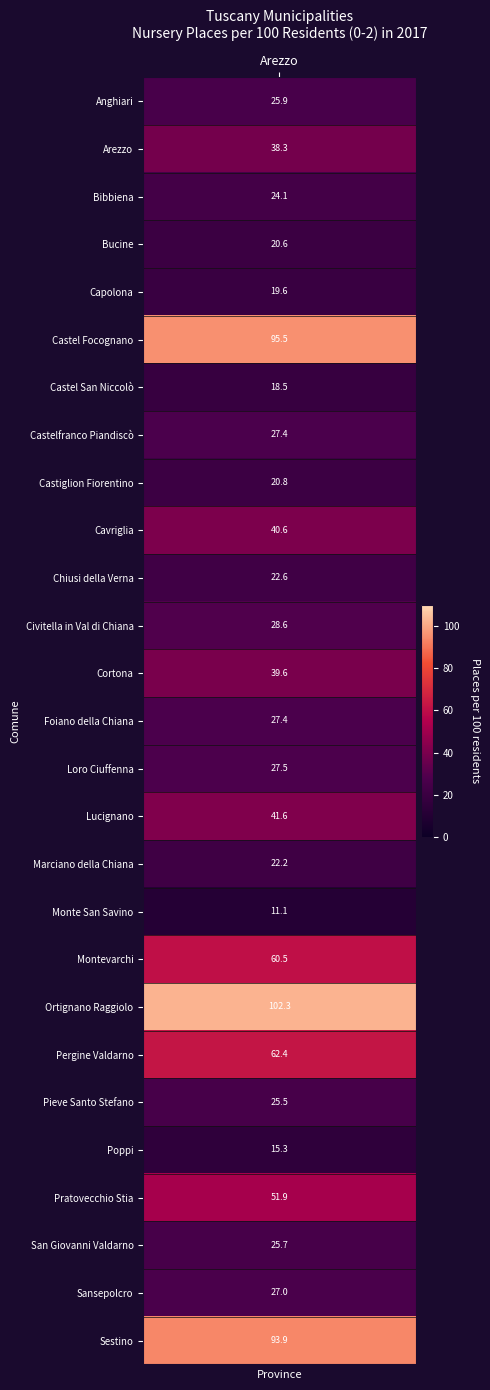

At which label does the data first exceed 27?

Arezzo